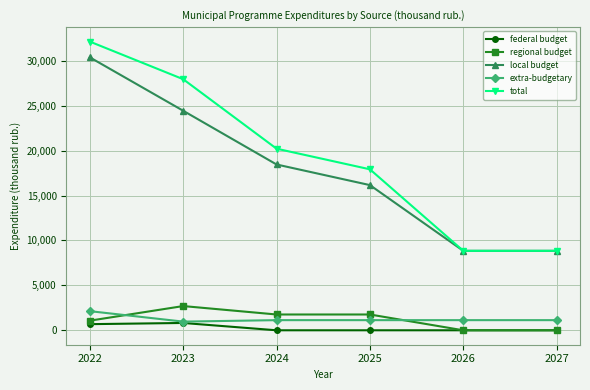

What is the average value of the regional budget series?

1213.8